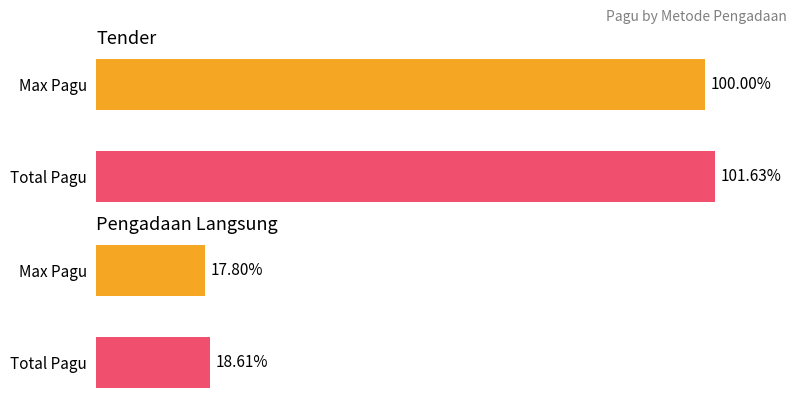

Which category has the highest value across all series?

Tender